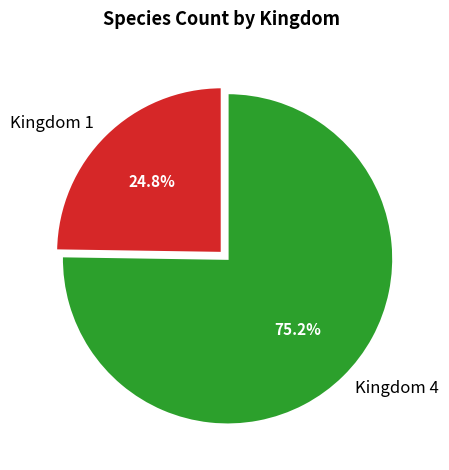

How many slices are in this pie chart?

2